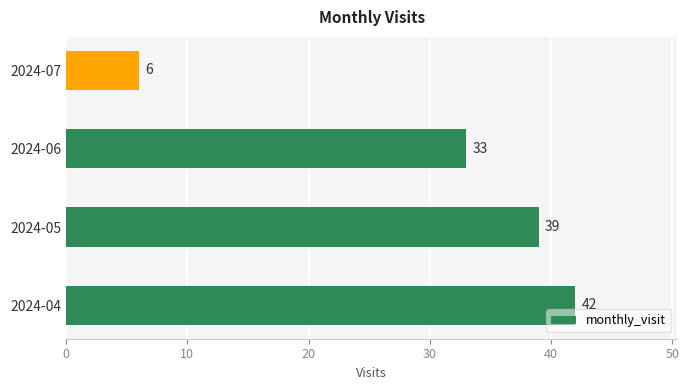

What is the smallest value displayed?

6